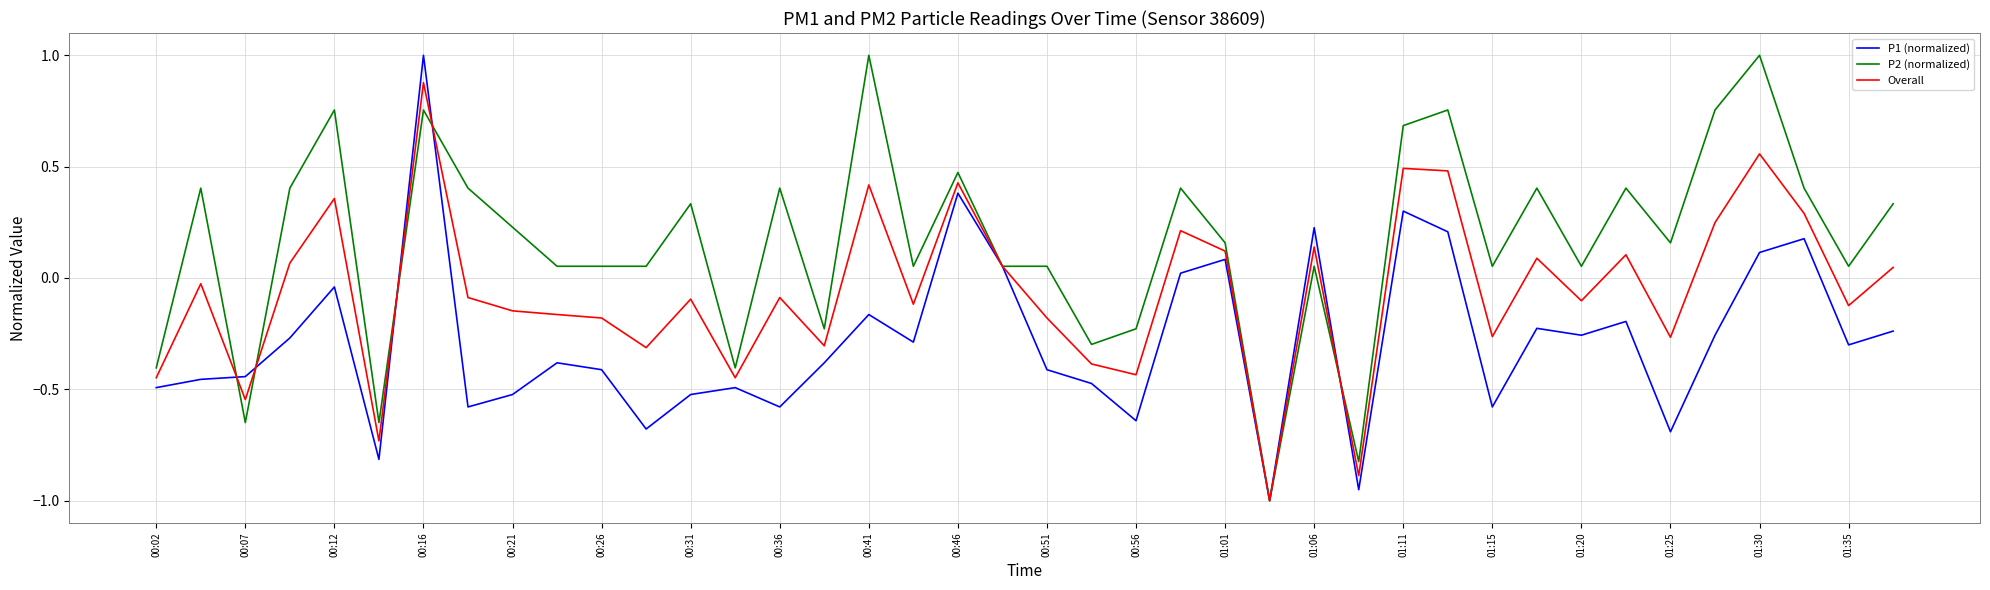

List the series in order of their overall mean, highest first.

P2 (normalized), Overall, P1 (normalized)